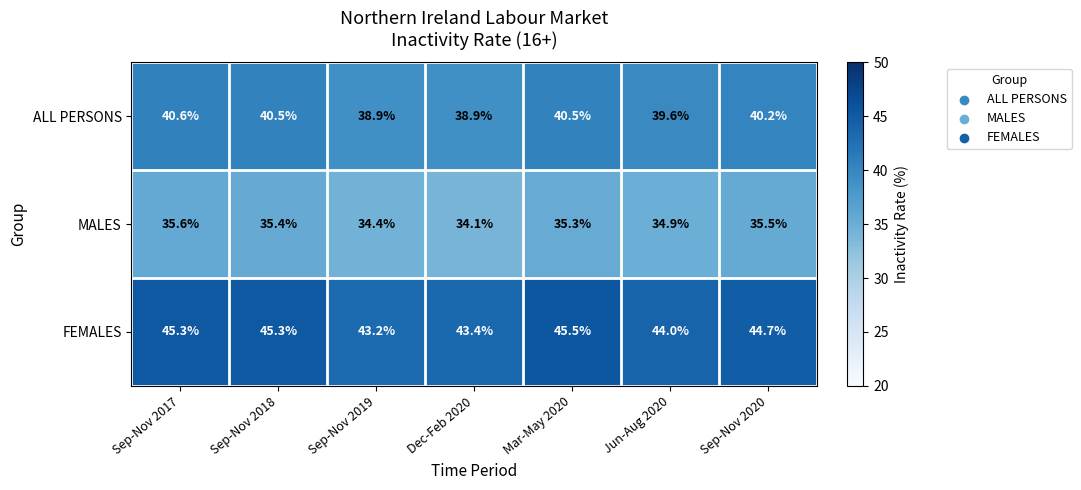

What is the minimum value shown in the chart?

34.1